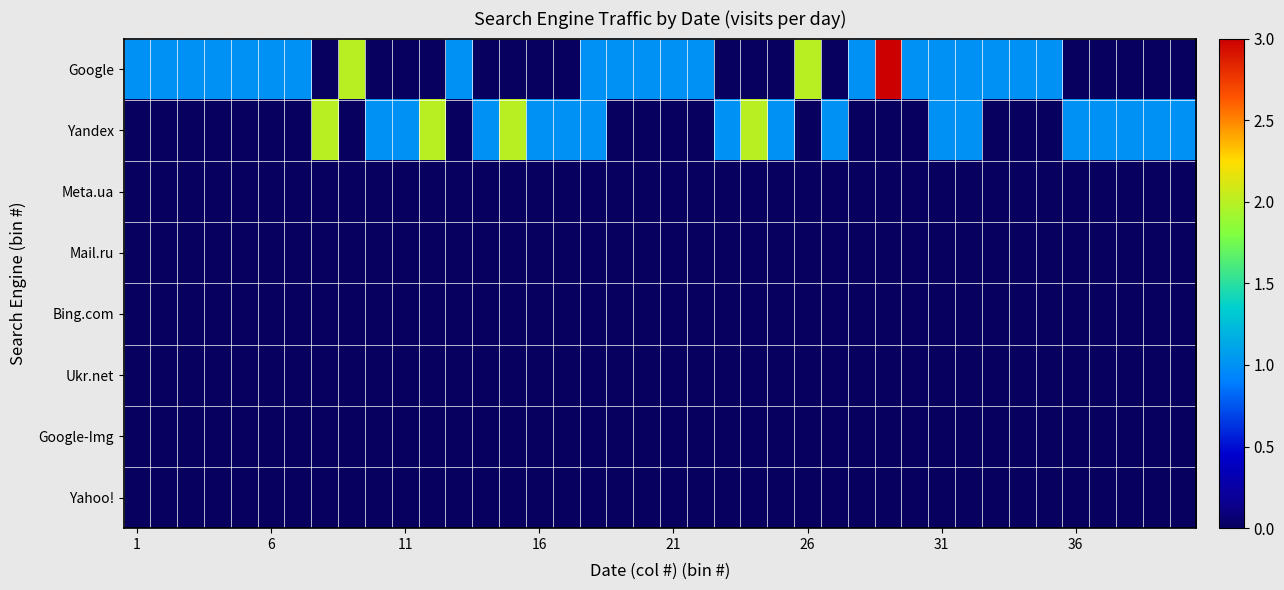

Which series has the largest total across all categories?

Google